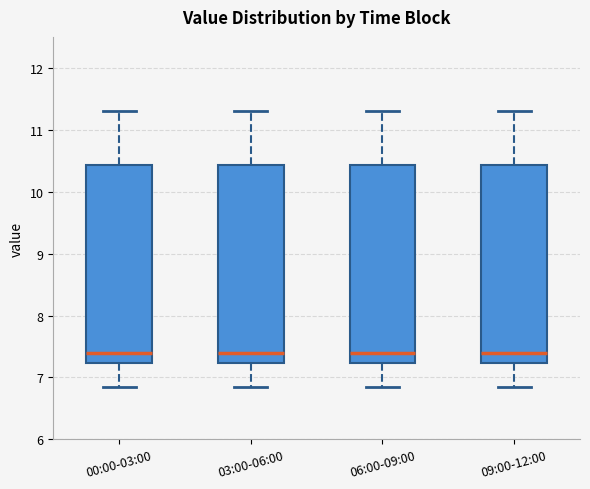

Reading left to right, transcribe this box plot: for each box, give where its median line is, the range the box spans, and where its two whiskers end, as read against the y-axis. The values are not printed on the chart, so give them approximately, as read against the axis.

00:00-03:00: median 7.4, box 7.2 to 10.4, whiskers 6.9 to 11.3
03:00-06:00: median 7.4, box 7.2 to 10.4, whiskers 6.9 to 11.3
06:00-09:00: median 7.4, box 7.2 to 10.4, whiskers 6.9 to 11.3
09:00-12:00: median 7.4, box 7.2 to 10.4, whiskers 6.9 to 11.3